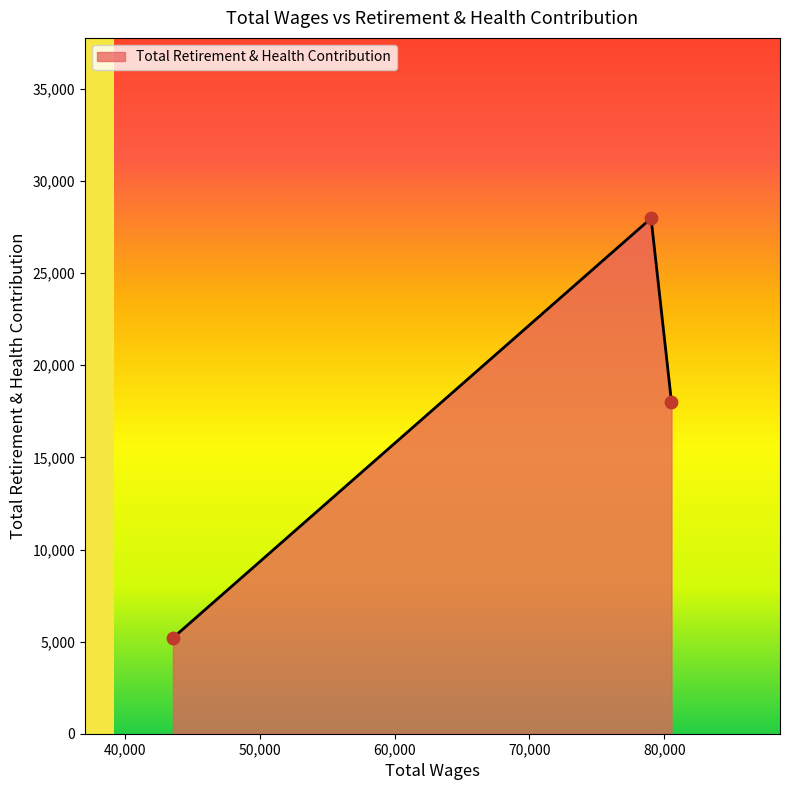

What is the change in value from 80538.0 to 79024.0?

+9966